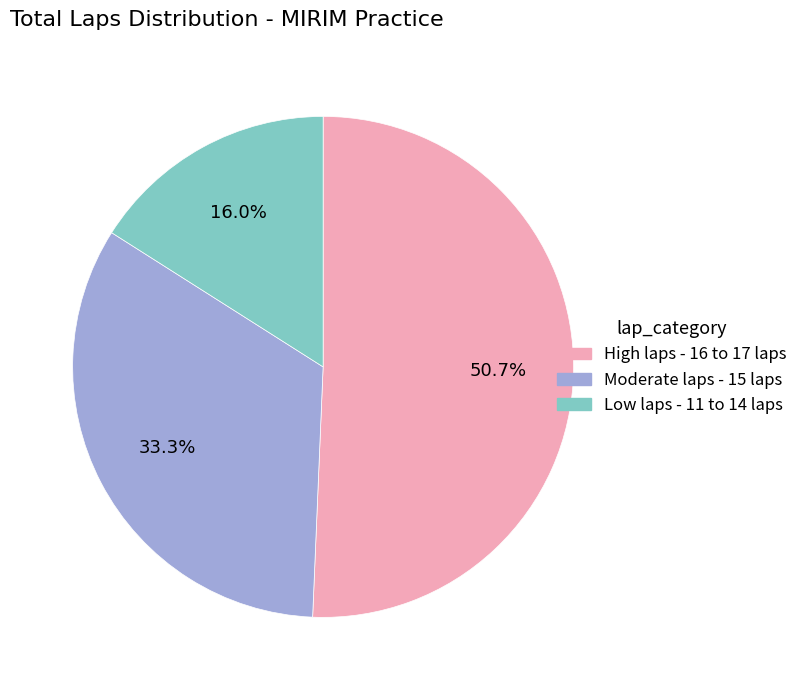

What is the ratio of the value at Low laps - 11 to 14 laps to the value at Moderate laps - 15 laps?

0.5